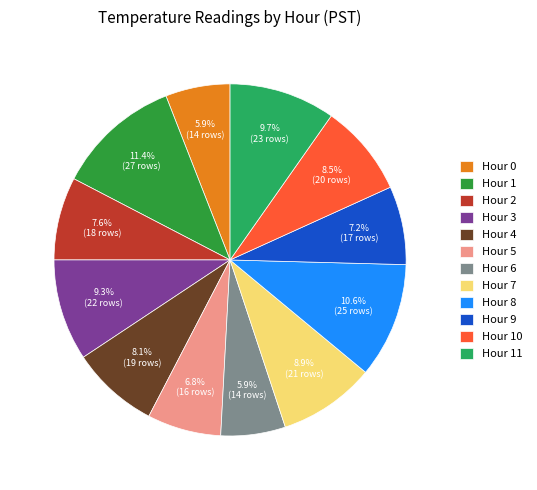

Does Hour 8 represent more than half of the total?

No